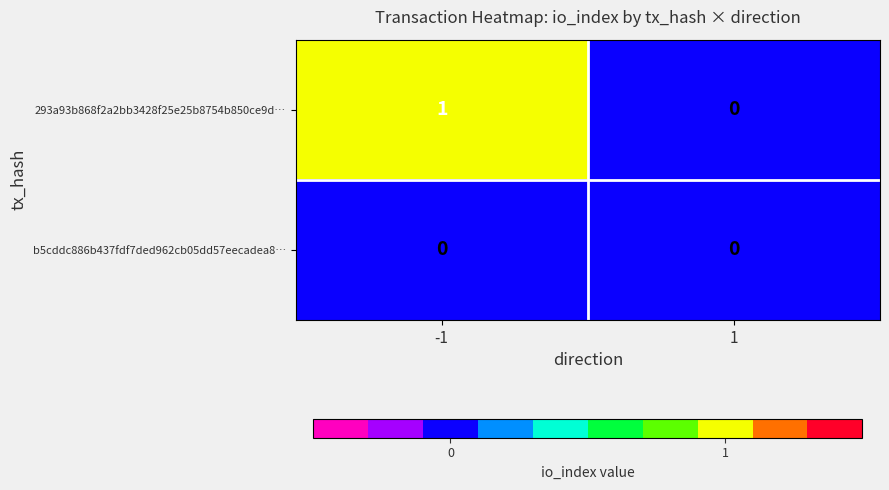

Rank the categories by 293a93b868f2a2bb3428f25e25b8754b850ce9d… value from highest to lowest.

-1, 1